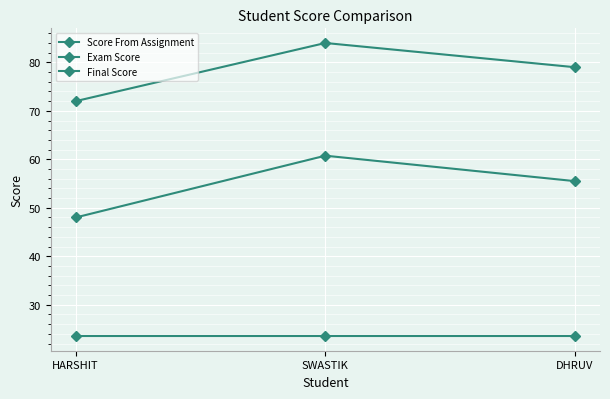

List the series in order of their overall mean, highest first.

Final Score, Exam Score, Score From Assignment